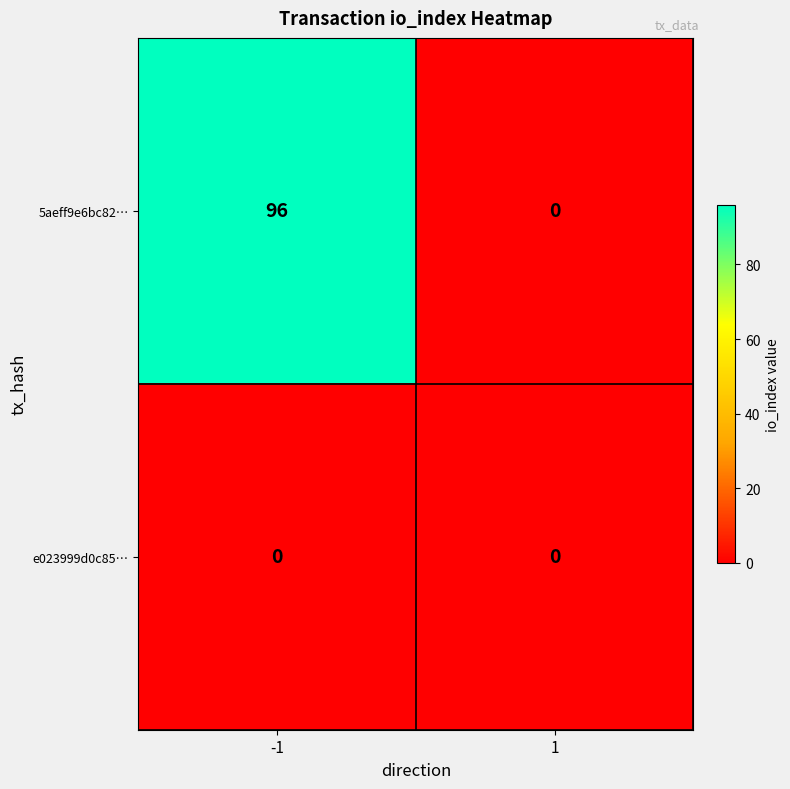

Rank the series by their maximum value, from highest to lowest.

5aeff9e6bc82…, e023999d0c85…